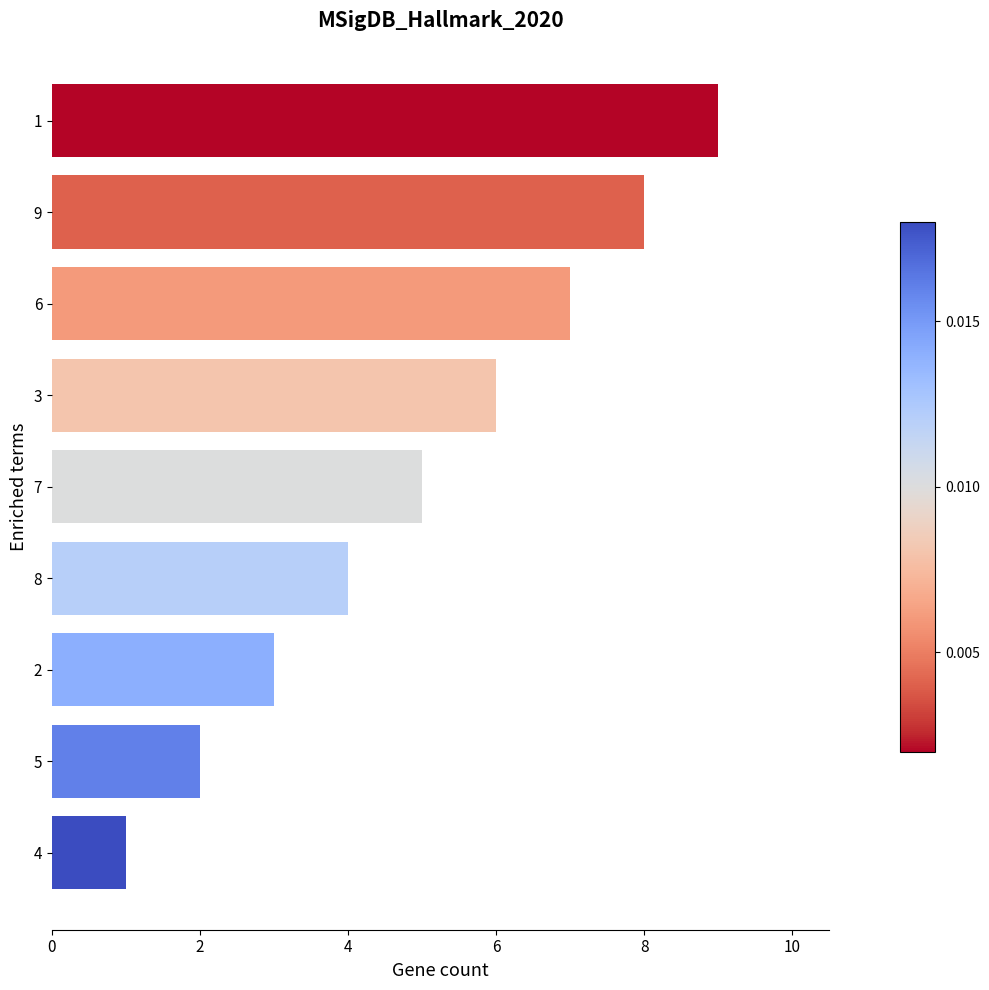

Count the values in the range 3 to 7.

5